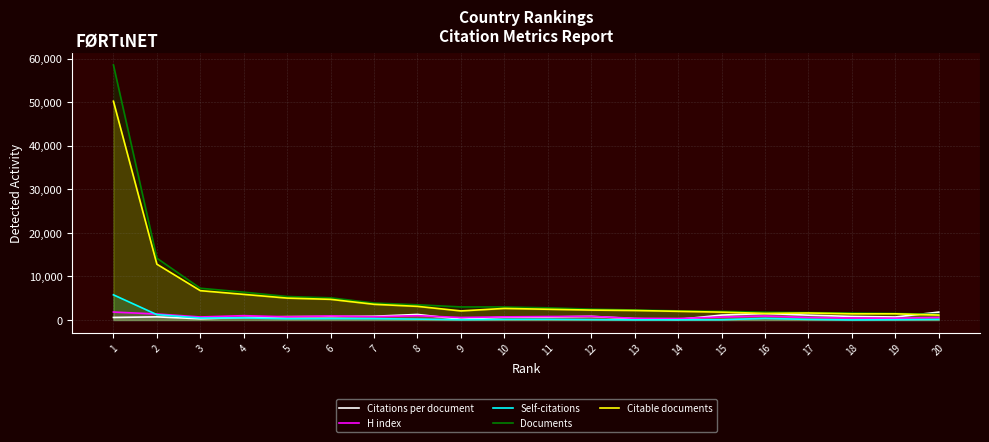

What is the difference between the Self-citations values at 13 and 9?

40.0